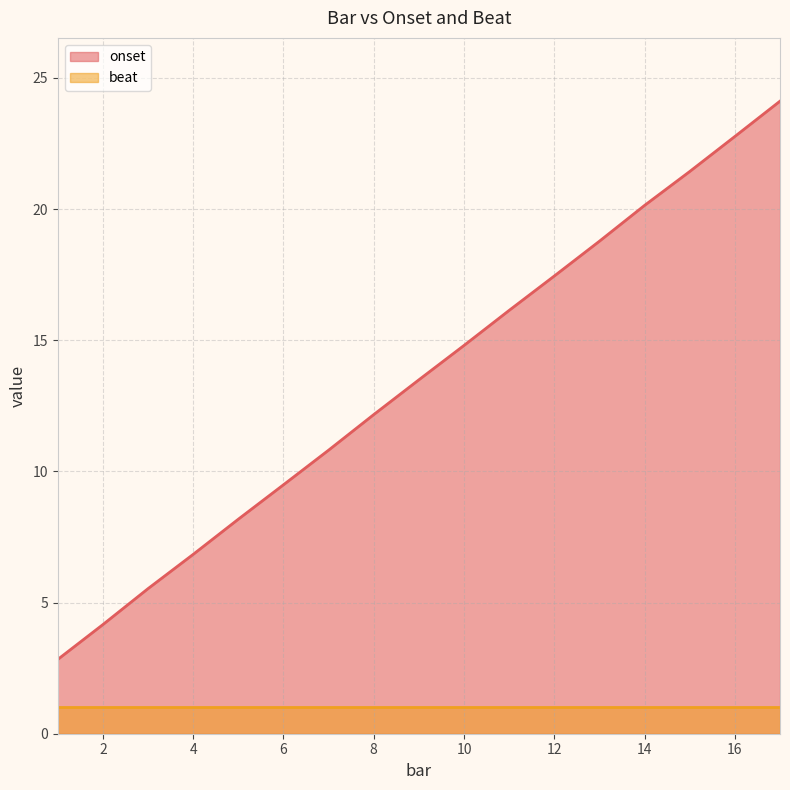

True or false: onset and beat intersect in this chart.

False